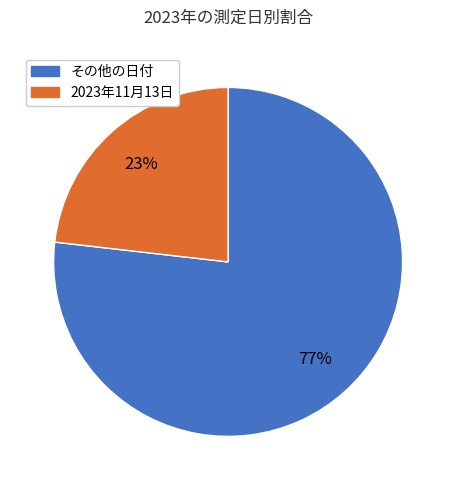

To the nearest percent, what is the difference between the largest and smallest slice percentages?

54%